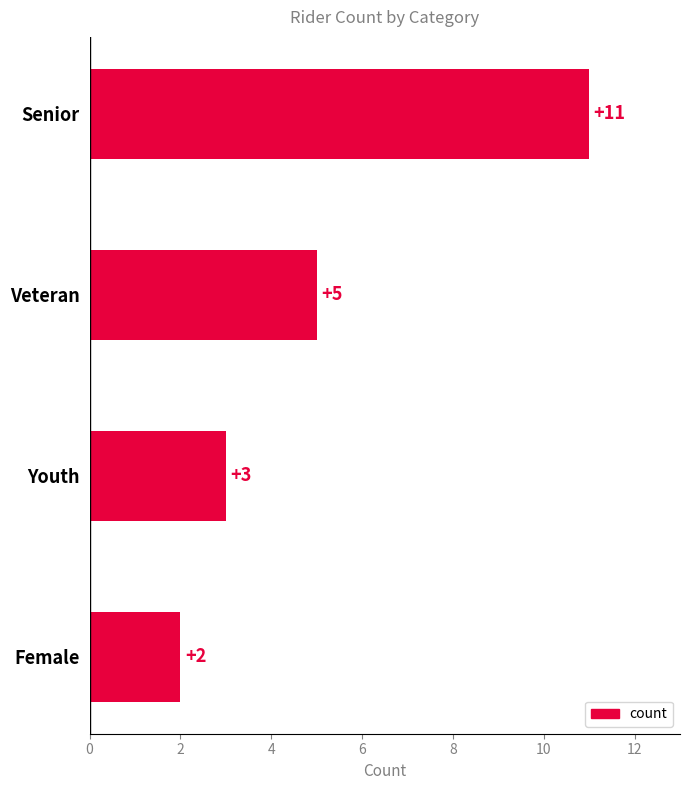

Reading top to bottom, extract all data points from this chart.

Senior=11	Veteran=5	Youth=3	Female=2